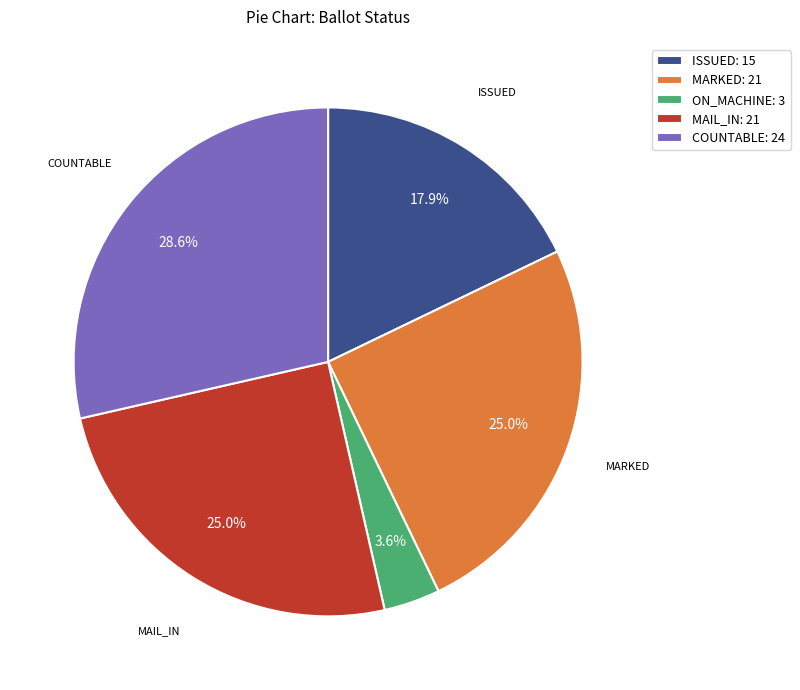

What is the largest slice in the pie chart?

COUNTABLE: 24